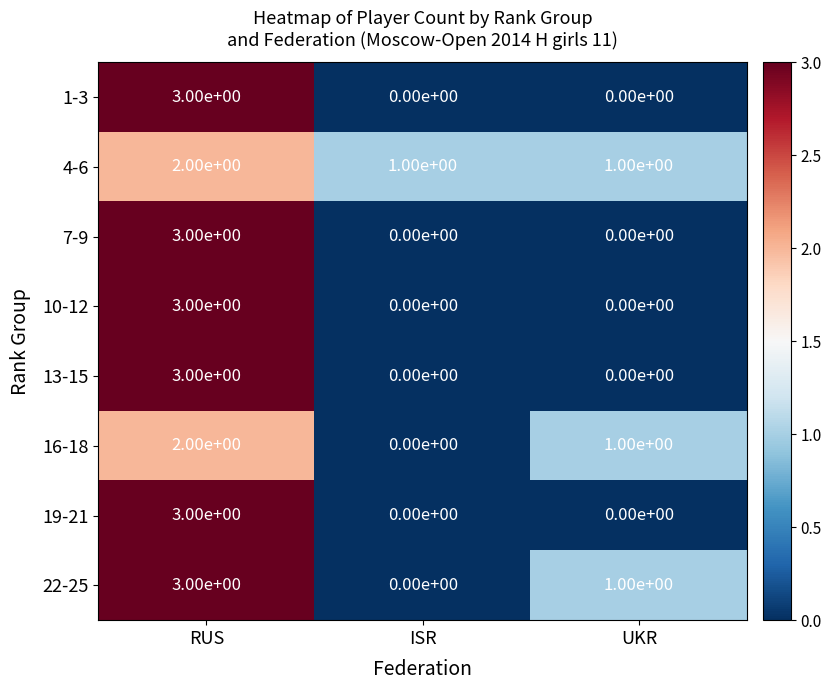

How many categories are shown in the chart?

3